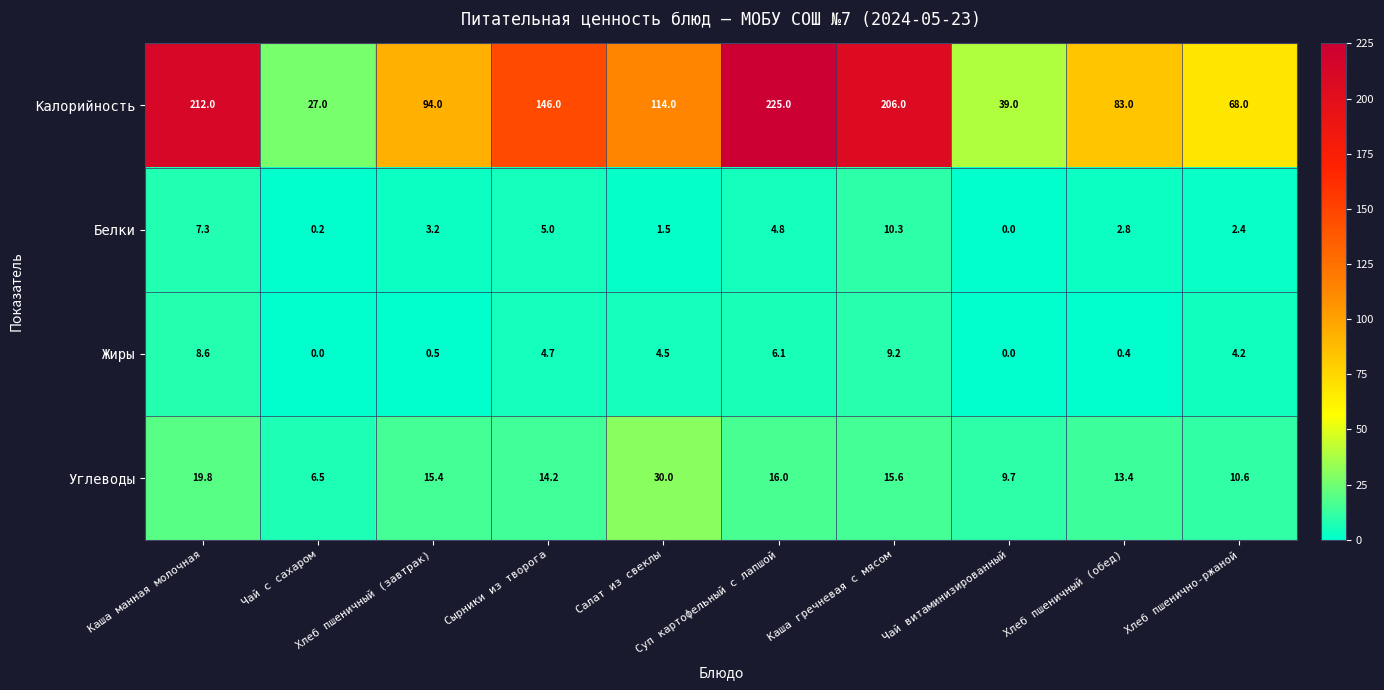

What is the total value across all series at Каша гречневая с мясом?

241.1